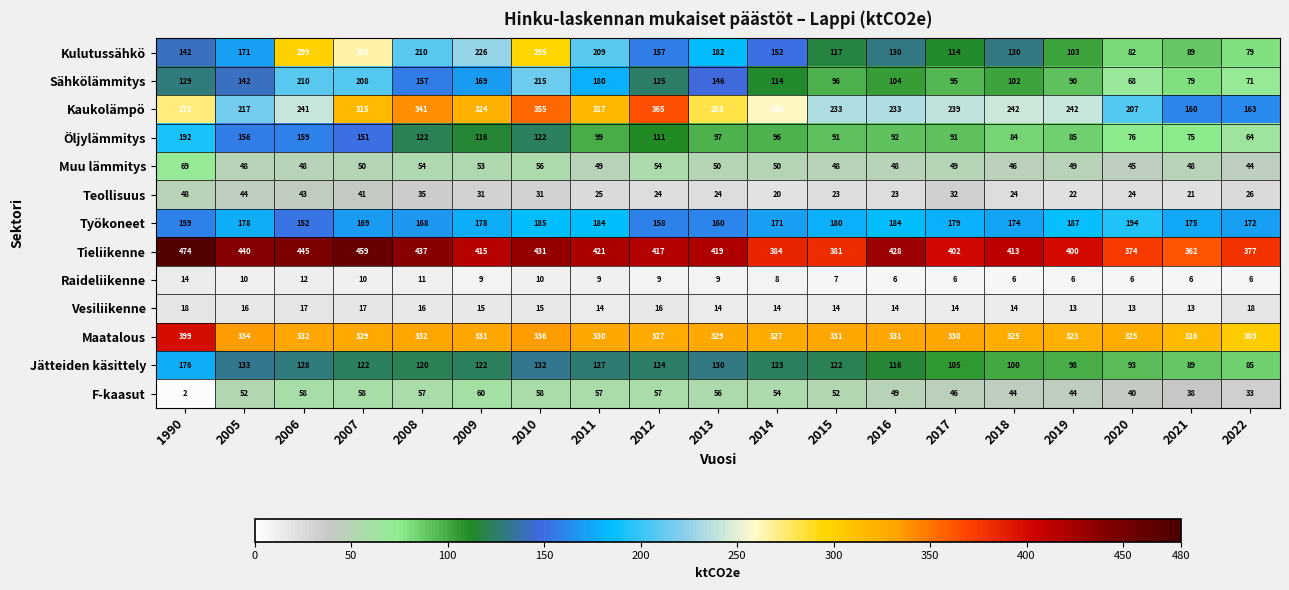

List the series in order of their peak value, highest first.

Tieliikenne, Maatalous, Kaukolämpö, Kulutussähkö, Sähkölämmitys, Työkoneet, Öljylämmitys, Jätteiden käsittely, Muu lämmitys, F-kaasut, Teollisuus, Vesiliikenne, Raideliikenne